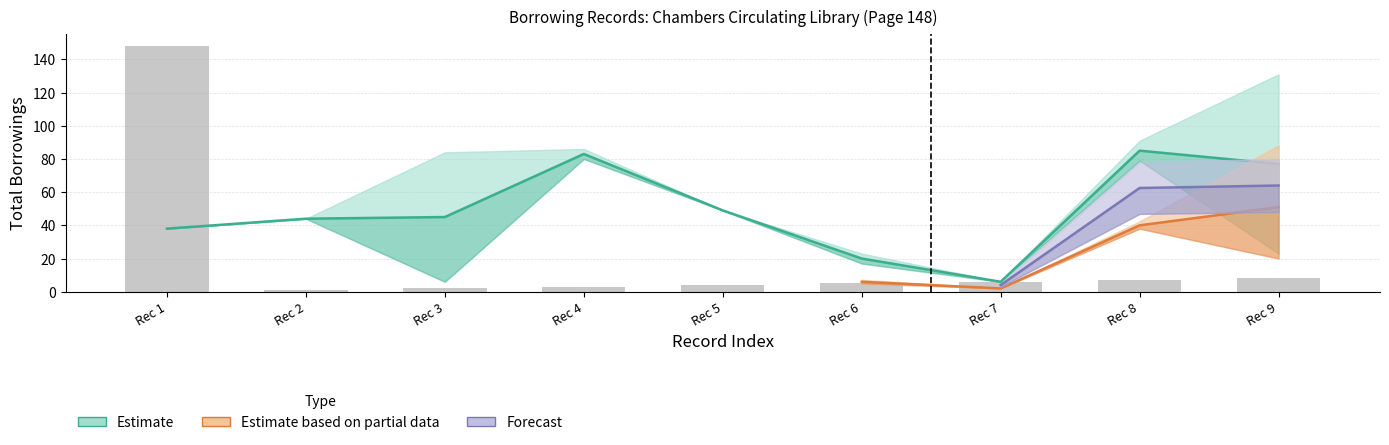

Reading left to right, list all the values displayed in this chart.

148	1	2	3	4	5	6	7	8